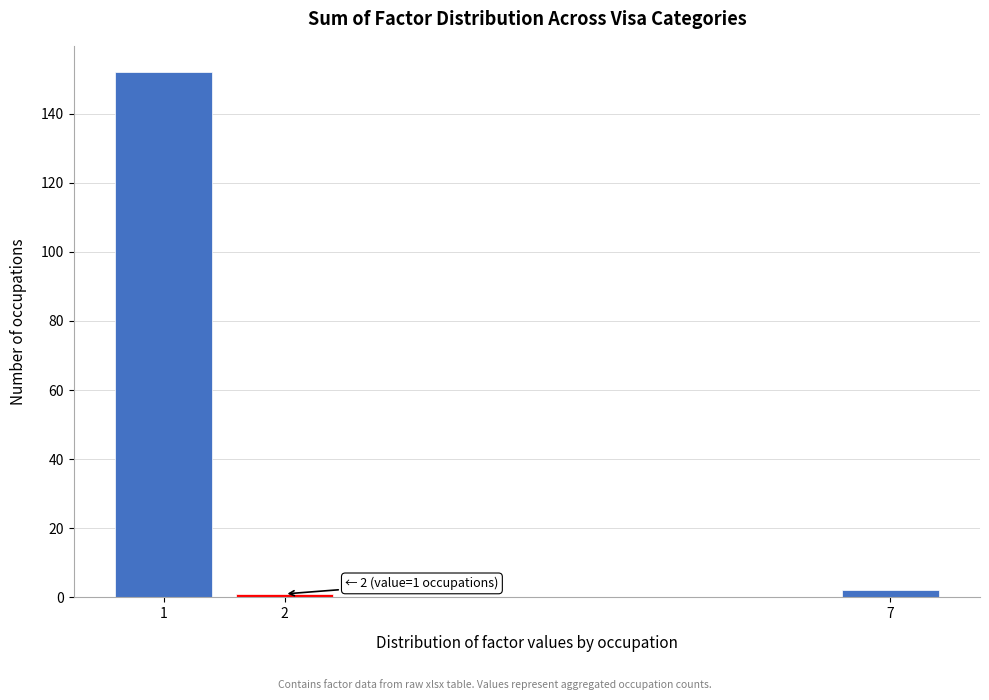

Reading left to right, transcribe all the data shown in this chart.

152	1	2